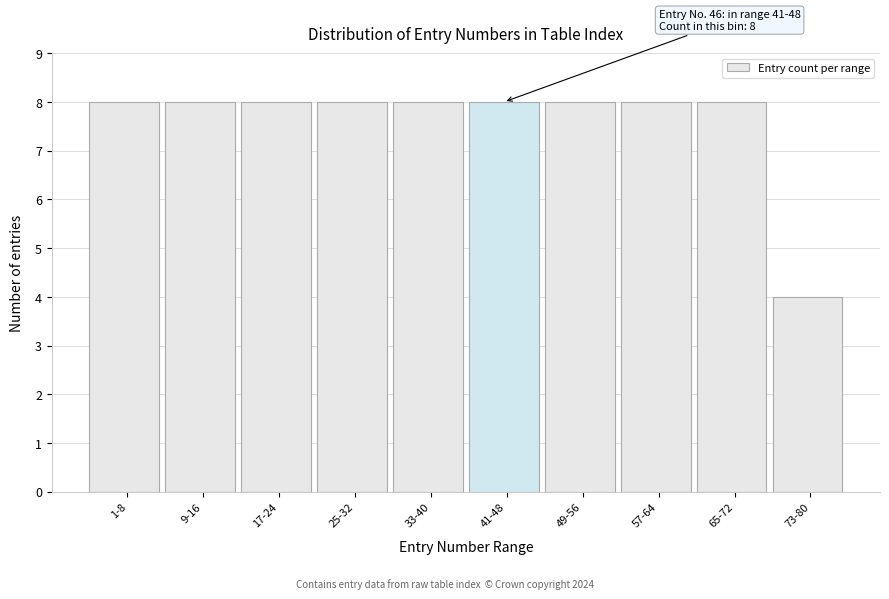

Reading left to right, extract all data points from this chart.

1-8=8	9-16=8	17-24=8	25-32=8	33-40=8	41-48=8	49-56=8	57-64=8	65-72=8	73-80=4